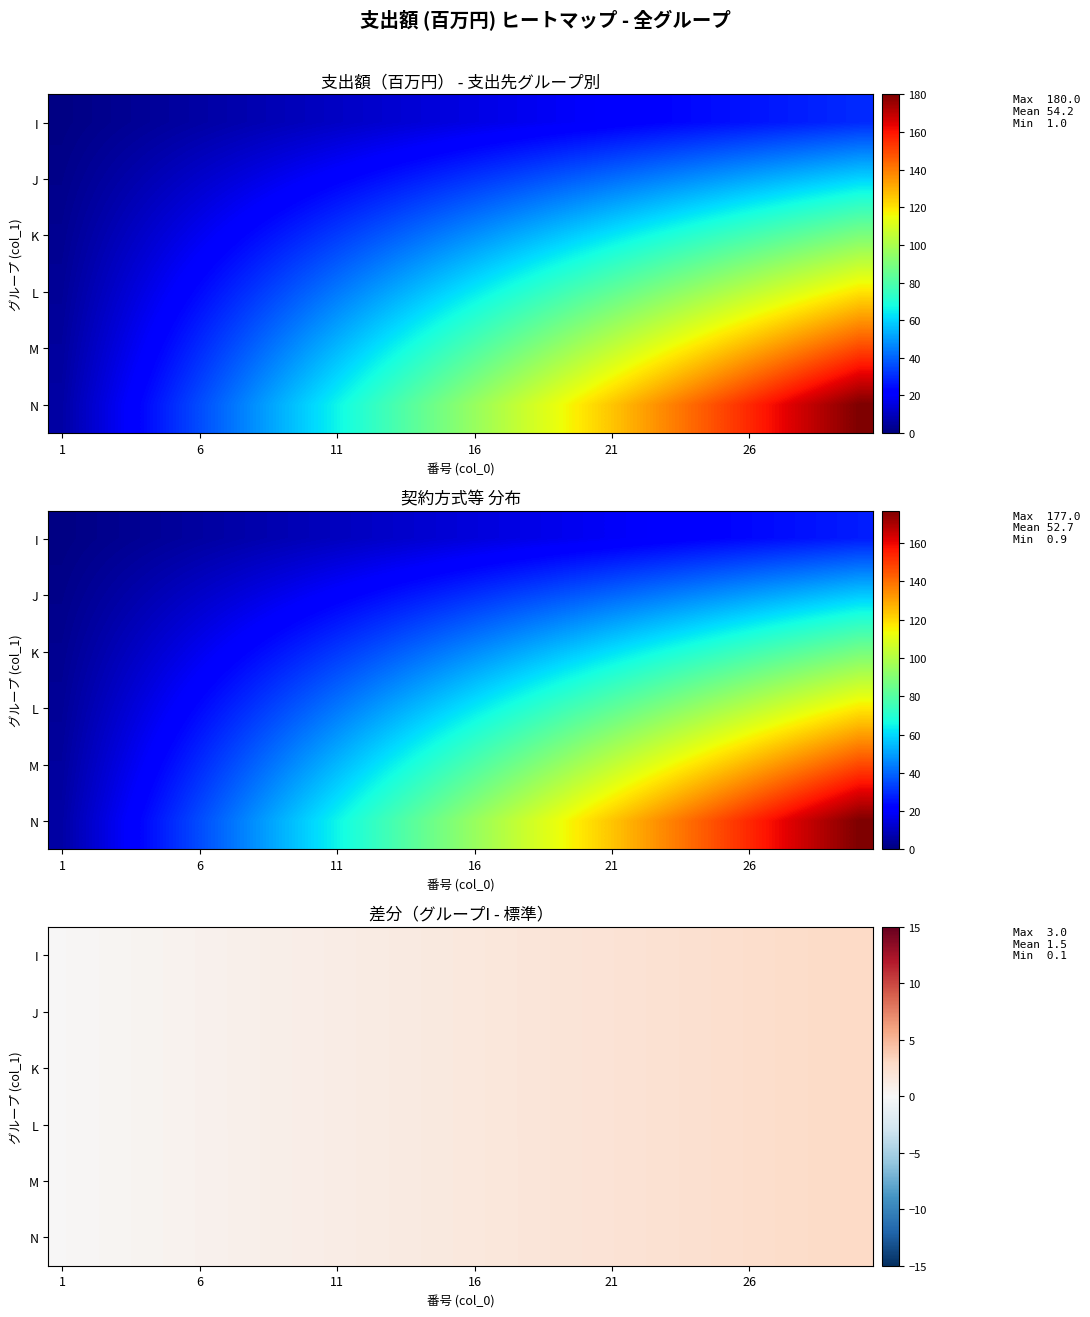

Is it true that J equals 2.6 at 26?

True